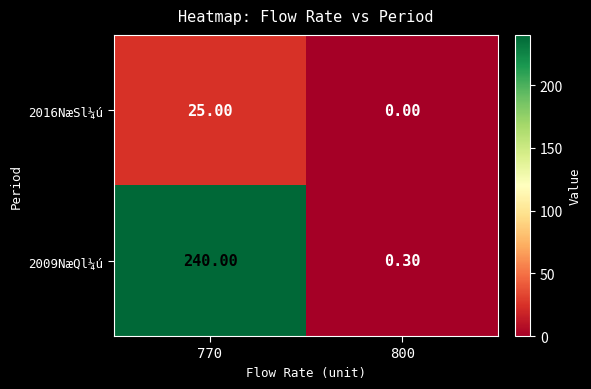

What is the difference between the 2016NæSl¼ú values at 770 and 800?

25.0